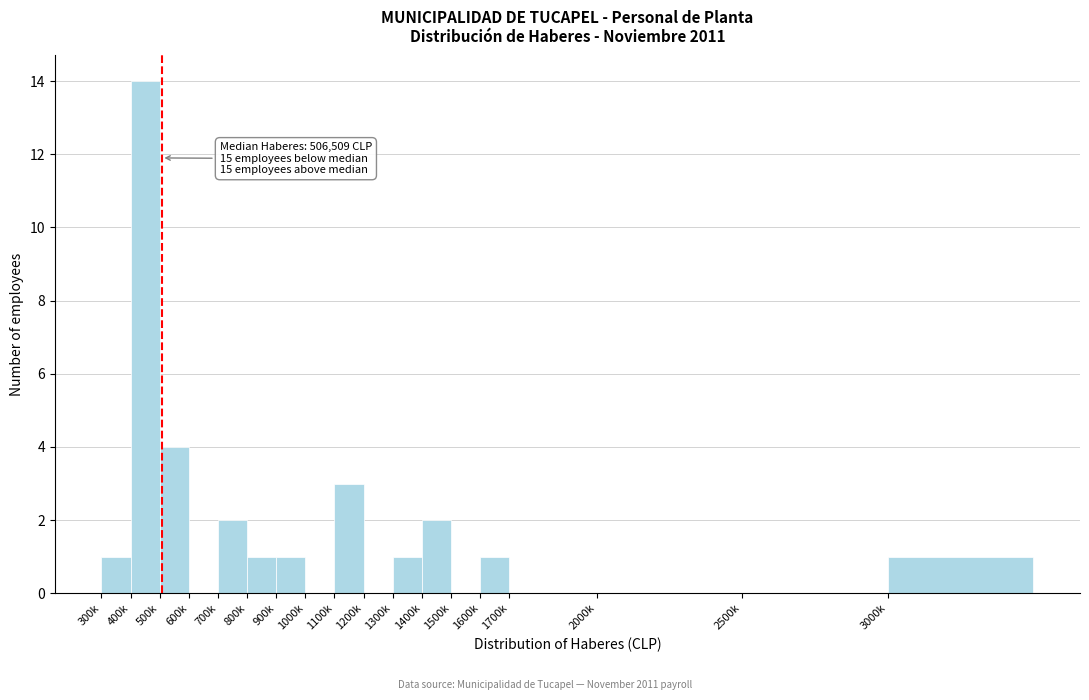

Reading left to right, extract all data points from this chart.

300k=1	400k=14	500k=4	600k=0	700k=2	800k=1	900k=1	1000k=0	1100k=3	1200k=0	1300k=1	1400k=2	1500k=0	1600k=1	1700k=0	2000k=0	2500k=0	3000k=1